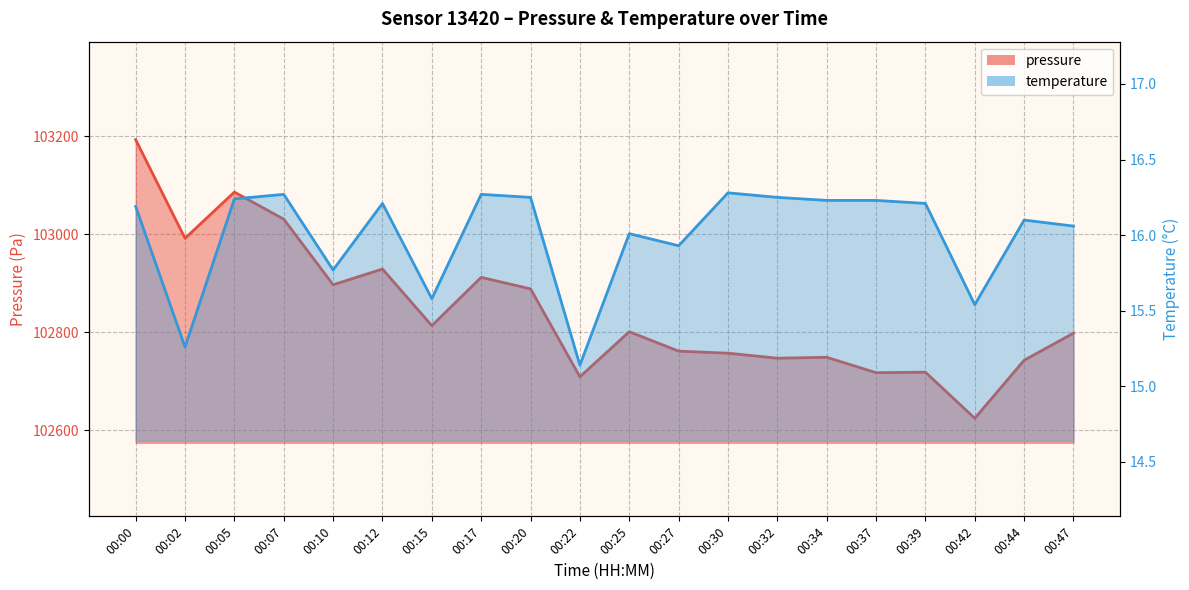

True or false: temperature has a value of 16.0 at 00:25.

True